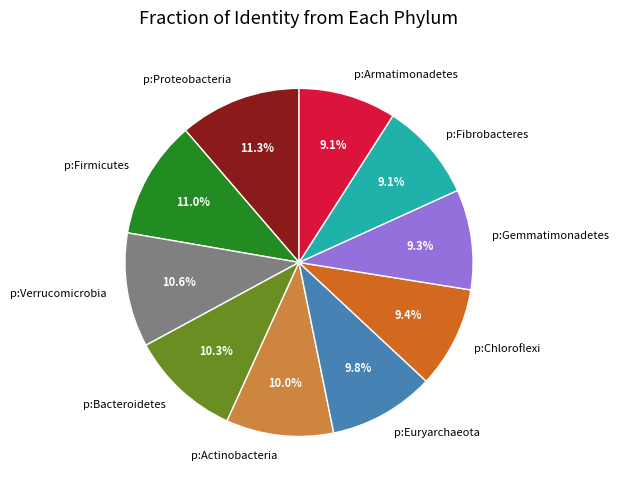

To the nearest percent, what is the difference between the largest and smallest slice percentages?

2%